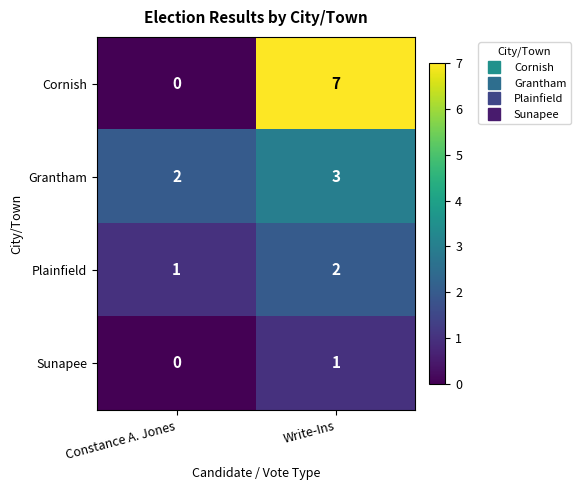

Reading left to right, what are all the values shown in this chart?

Cornish: Constance A. Jones=0	Write-Ins=7
Grantham: Constance A. Jones=2	Write-Ins=3
Plainfield: Constance A. Jones=1	Write-Ins=2
Sunapee: Constance A. Jones=0	Write-Ins=1